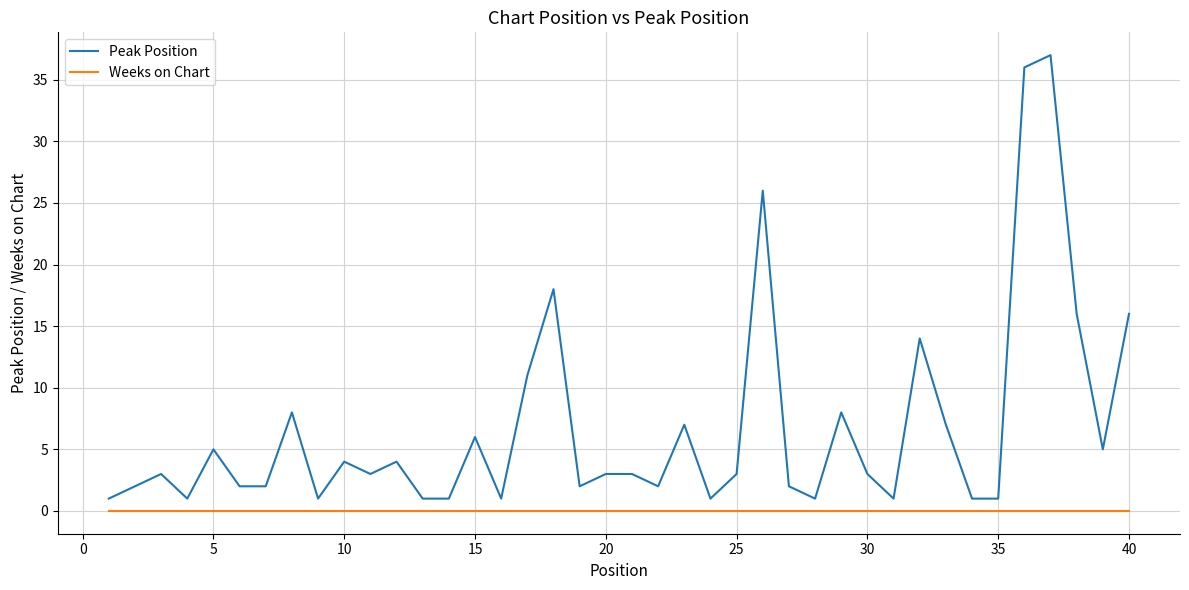

True or false: Weeks on Chart and Peak Position intersect in this chart.

False